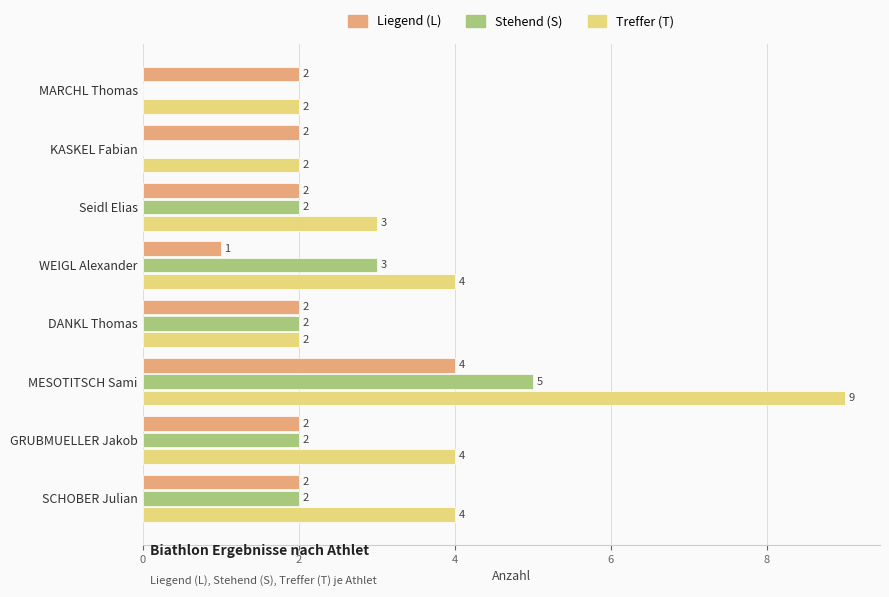

Which series has the largest total across all categories?

Treffer (T)